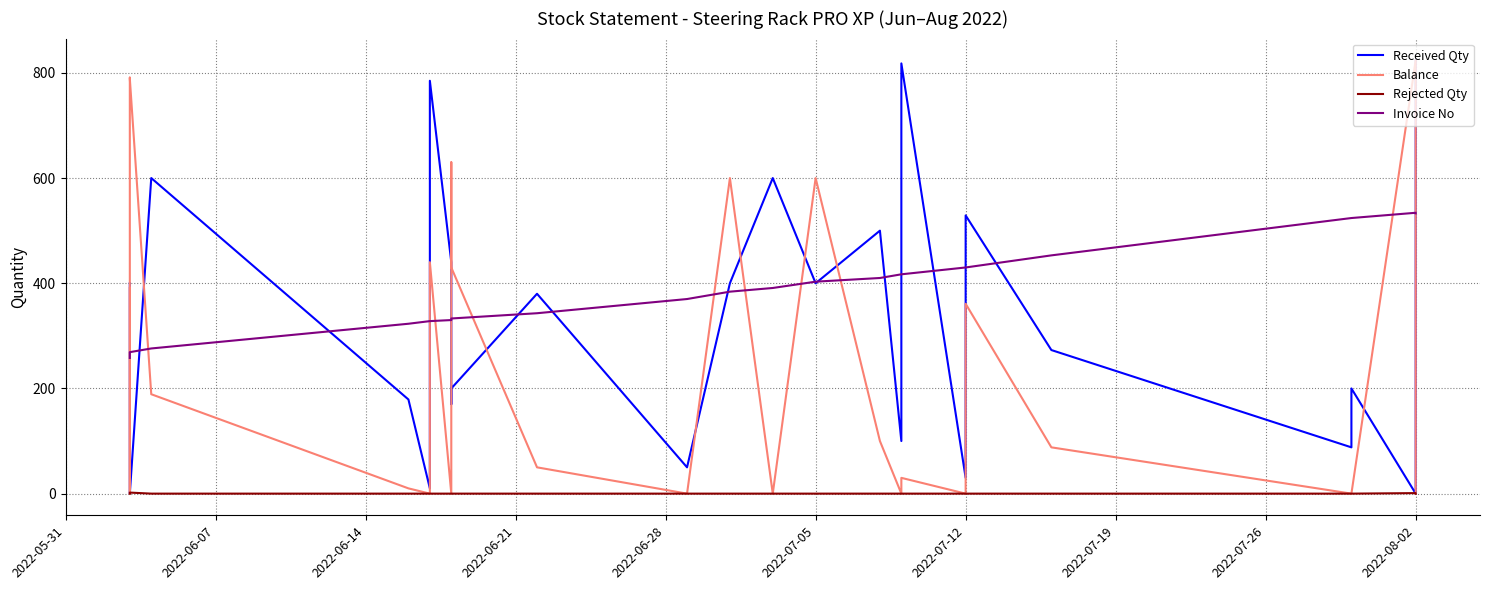

What is the greatest value displayed?

824